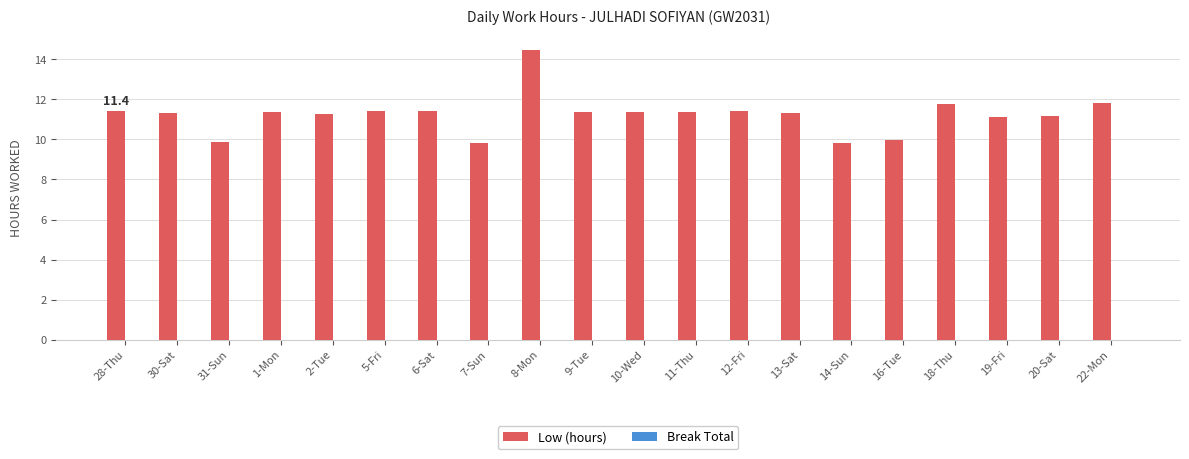

What is the sum of the values at 14-Sun and 10-Wed?

21.2